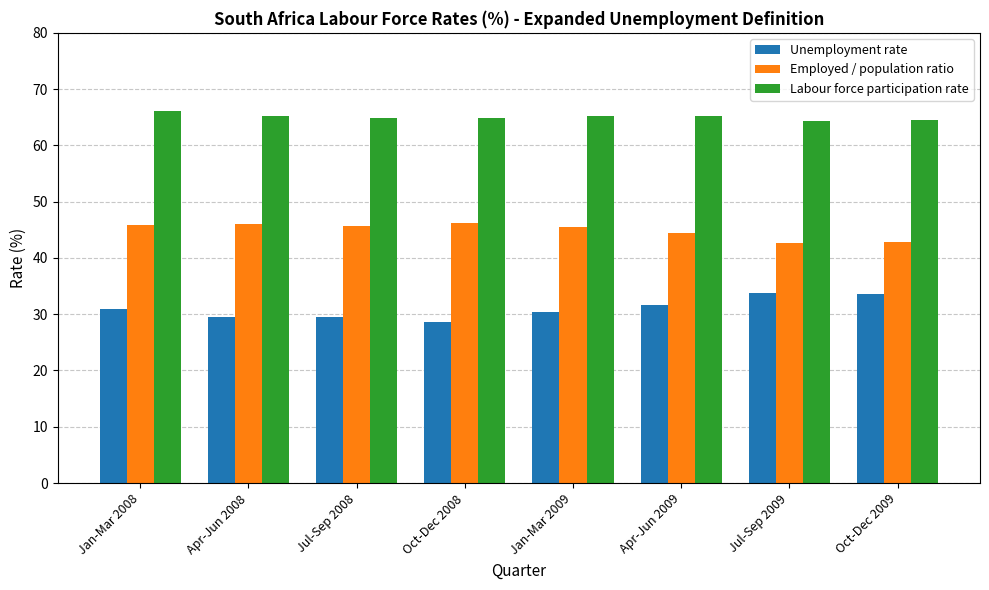

What is the difference between the highest and lowest values at Jan-Mar 2009?

34.9